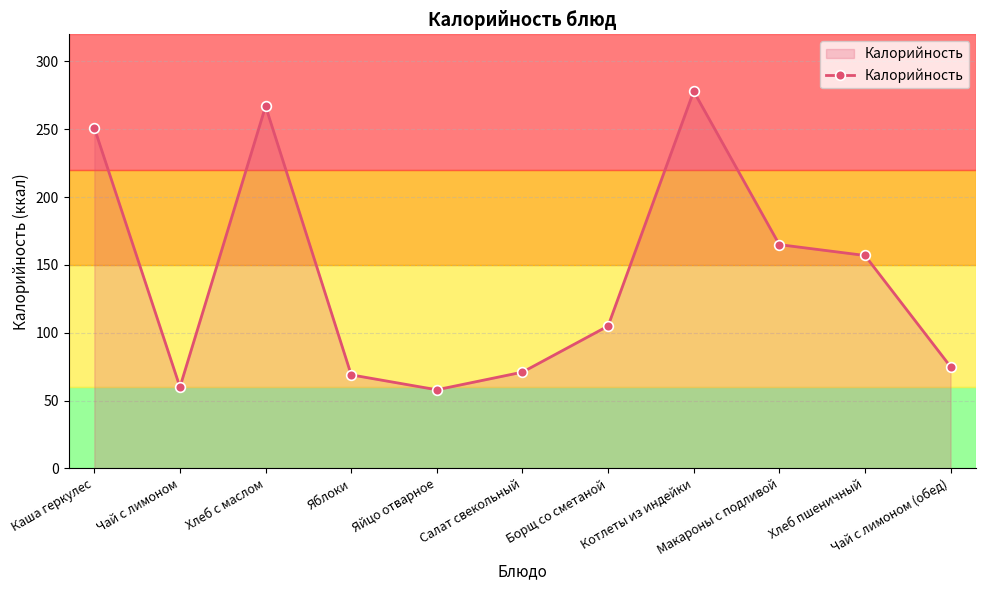

True or false: the data shows 54 at Каша геркулес.

False